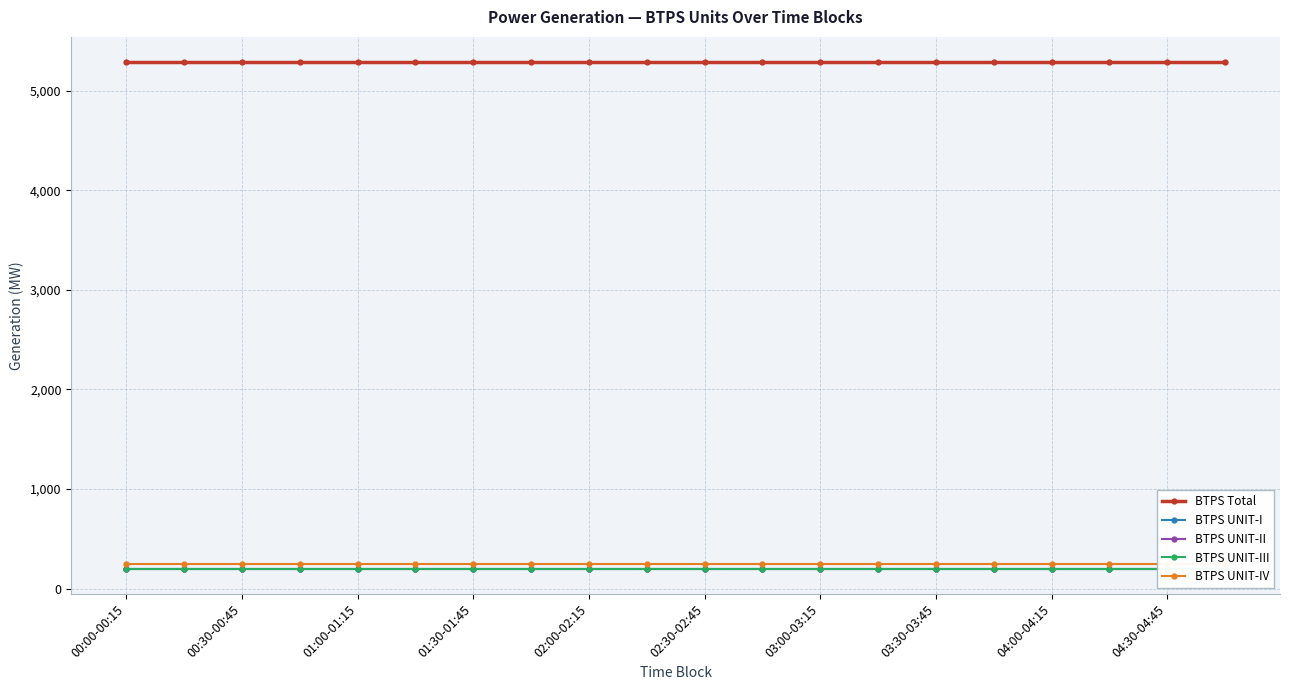

Is the value of BTPS UNIT-I at 04:30-04:45 greater than the value of BTPS UNIT-IV at 15?

No